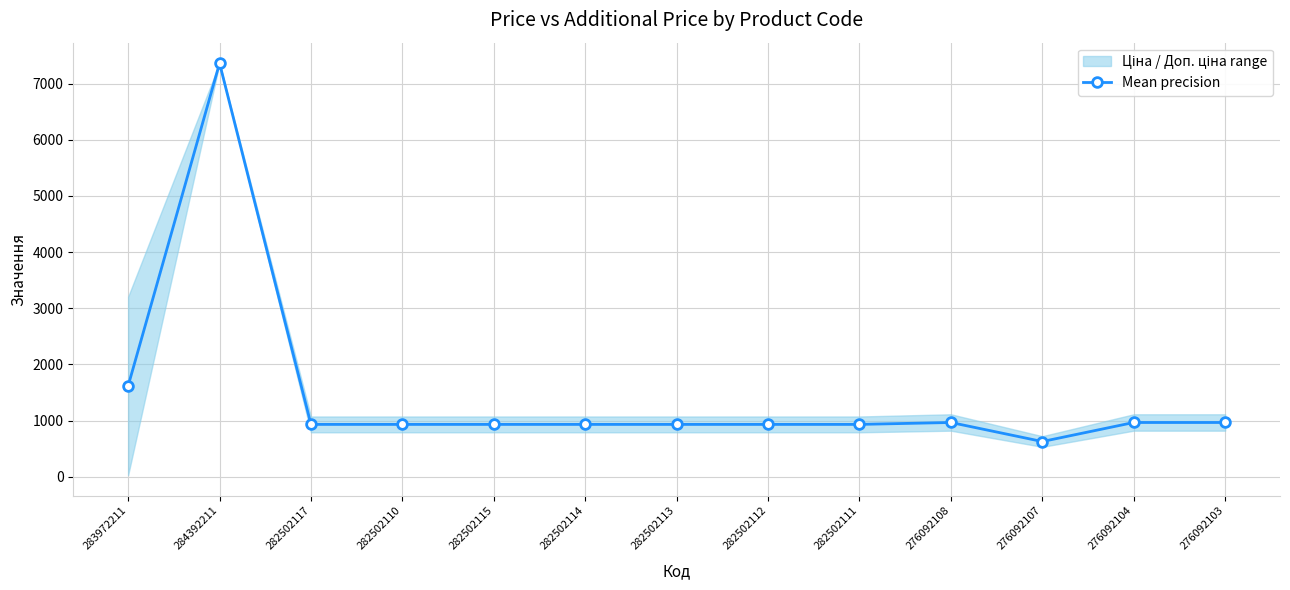

Reading left to right, extract all data points from this chart.

283972211=1618.5	284392211=7360.2	282502117=933.8	282502110=933.8	282502115=933.8	282502114=933.8	282502113=933.8	282502112=933.8	282502111=933.8	276092108=968.0	276092107=629.2	276092104=968.0	276092103=968.0